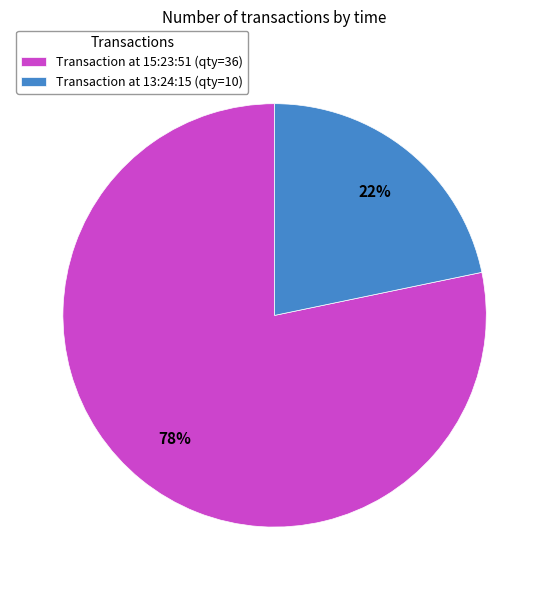

Does Transaction at 13:24:15 (qty=10) represent more than half of the total?

No